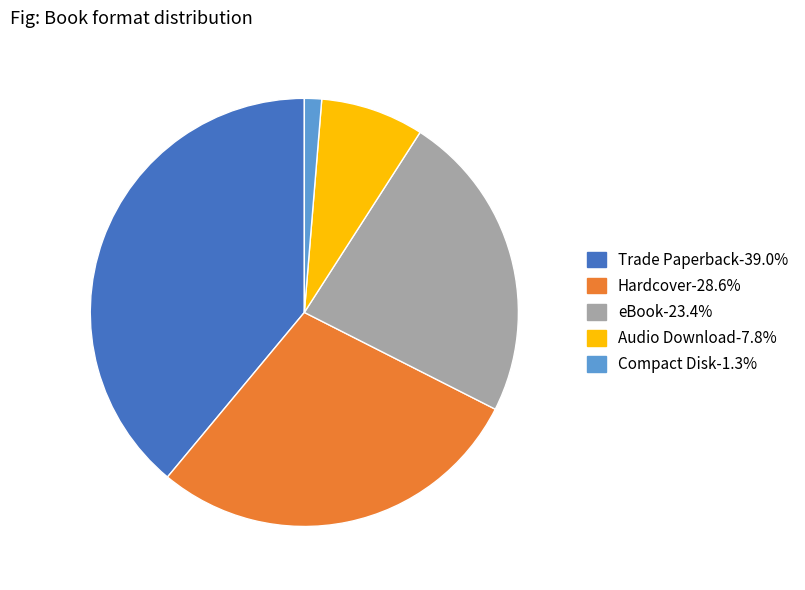

Is Trade Paperback the majority of the pie?

No